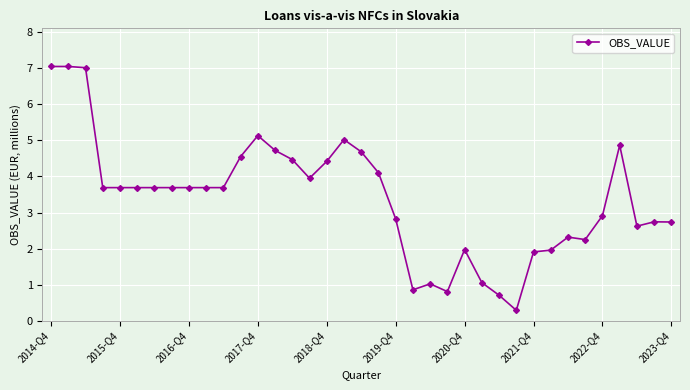

Reading left to right, what are all the values shown in this chart?

7.0	7.0	7.0	3.7	3.7	3.7	3.7	3.7	3.7	3.7	3.7	4.6	5.1	4.7	4.5	4.0	4.4	5.0	4.7	4.1	2.8	0.9	1.0	0.8	2.0	1.1	0.7	0.3	1.9	2.0	2.3	2.3	2.9	4.9	2.6	2.7	2.7